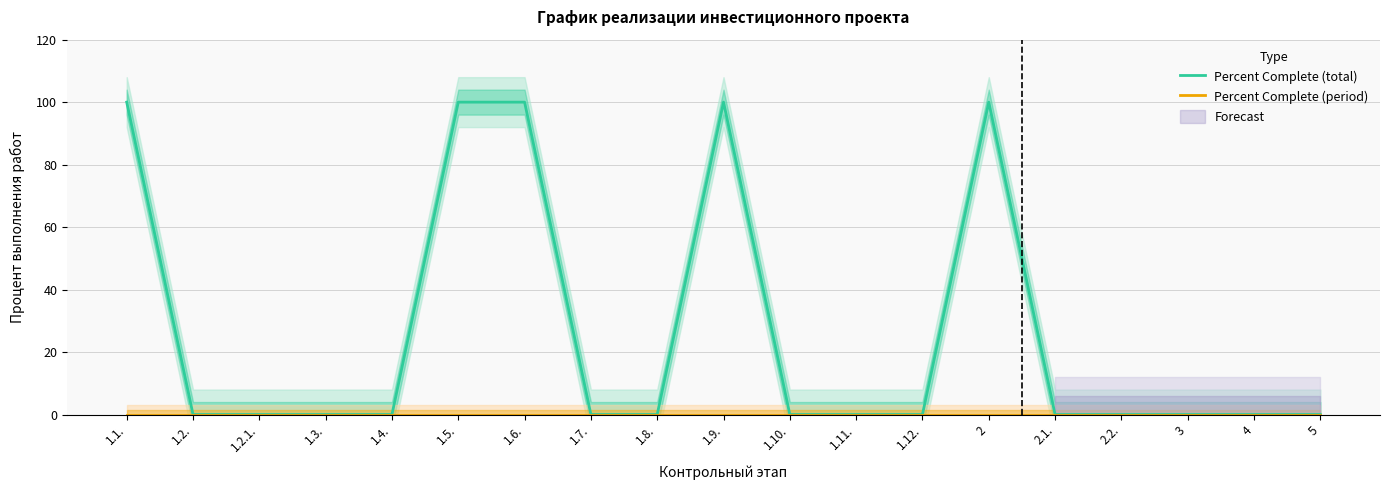

True or false: Percent Complete (total) has a value of 0 at 5.

True